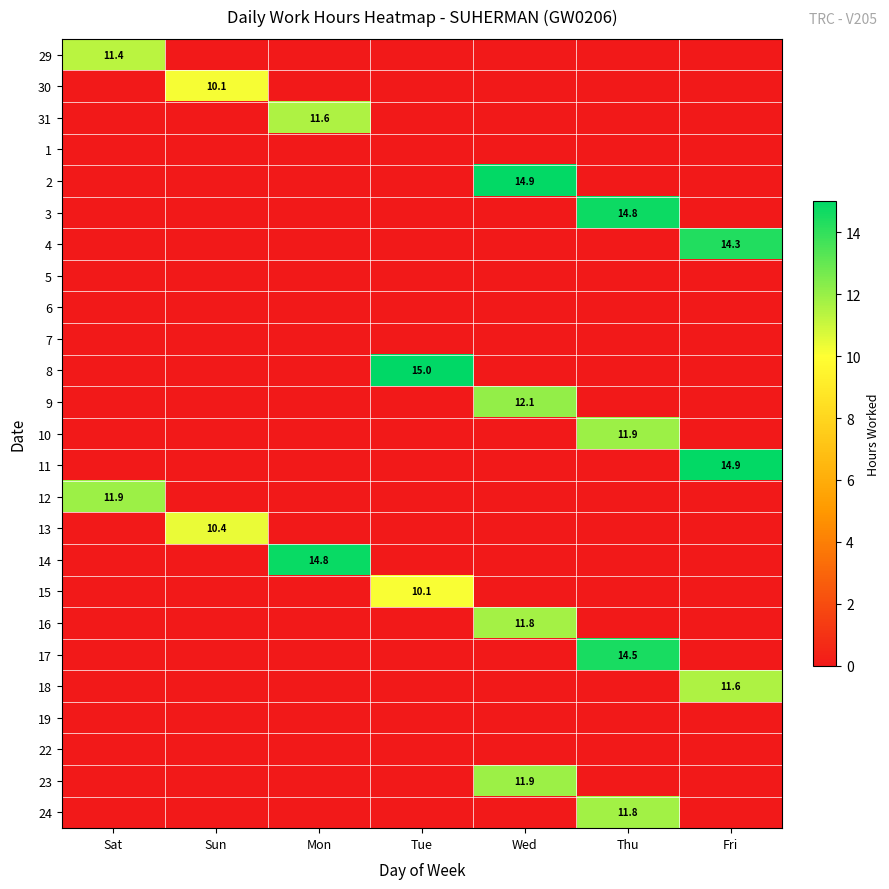

True or false: 15 has a value of 15.8 at Tue.

False